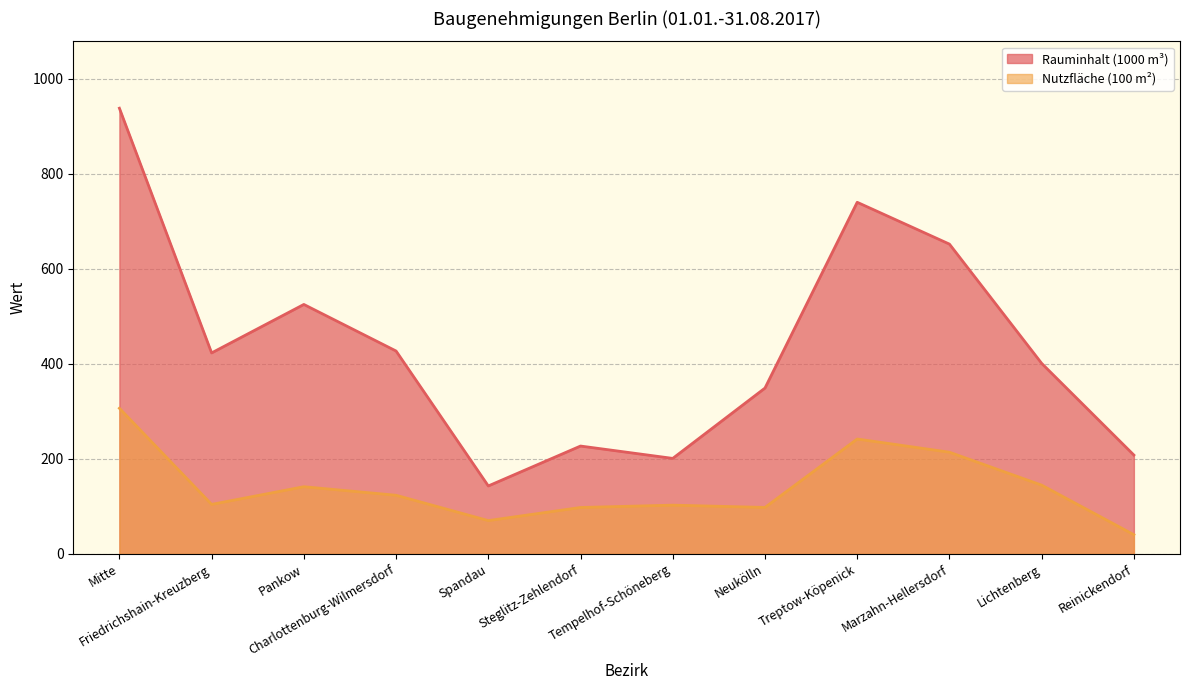

Which category has the lowest value in the Nutzfläche (100 m²) series?

Reinickendorf